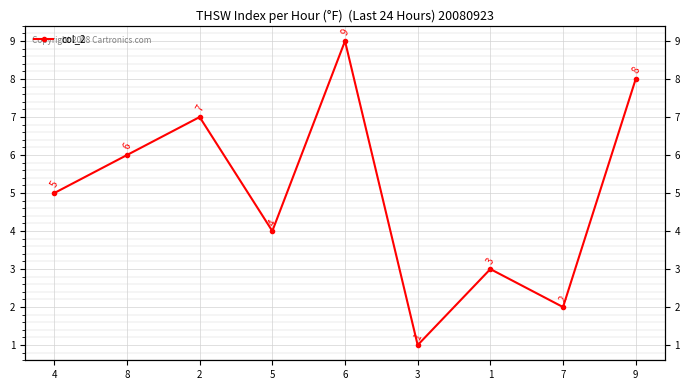

Reading left to right, extract all data points from this chart.

4=5	8=6	2=7	5=4	6=9	3=1	1=3	7=2	9=8